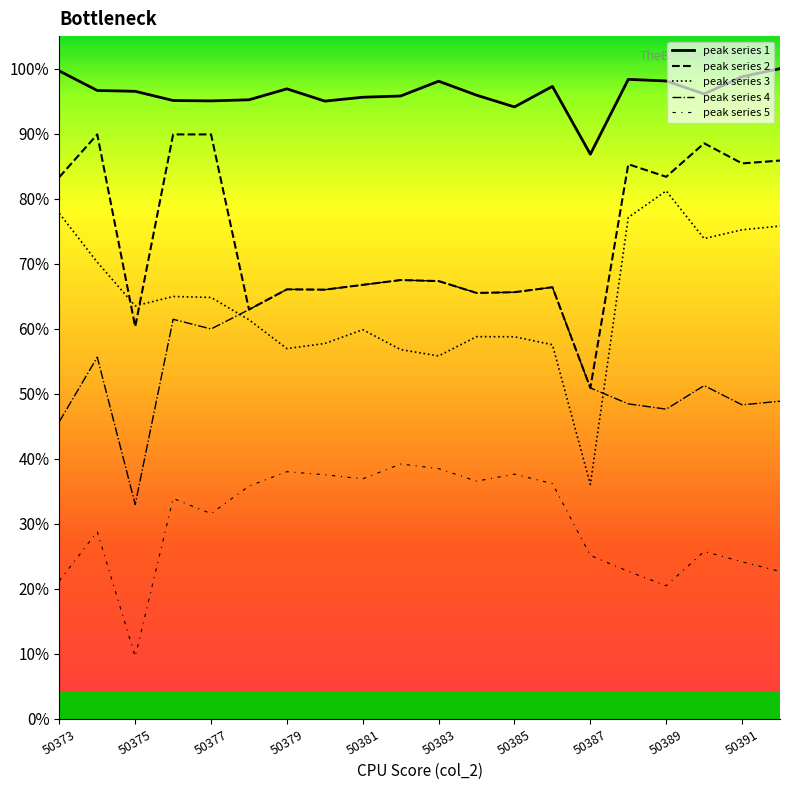

How many lines are shown in the chart?

5